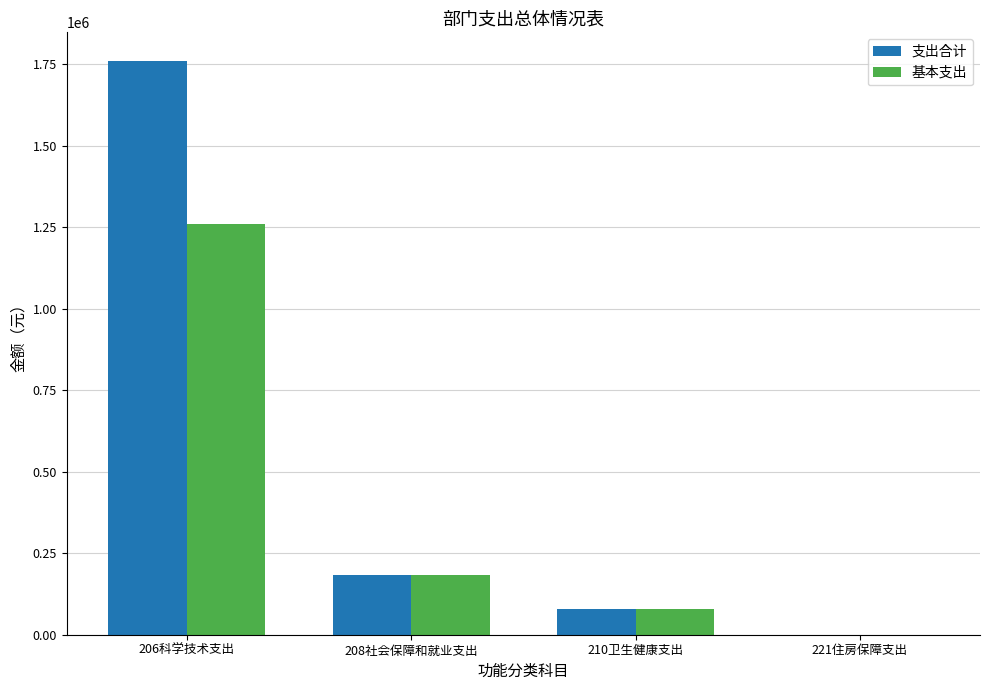

What is the maximum value shown in the chart?

1760220.0